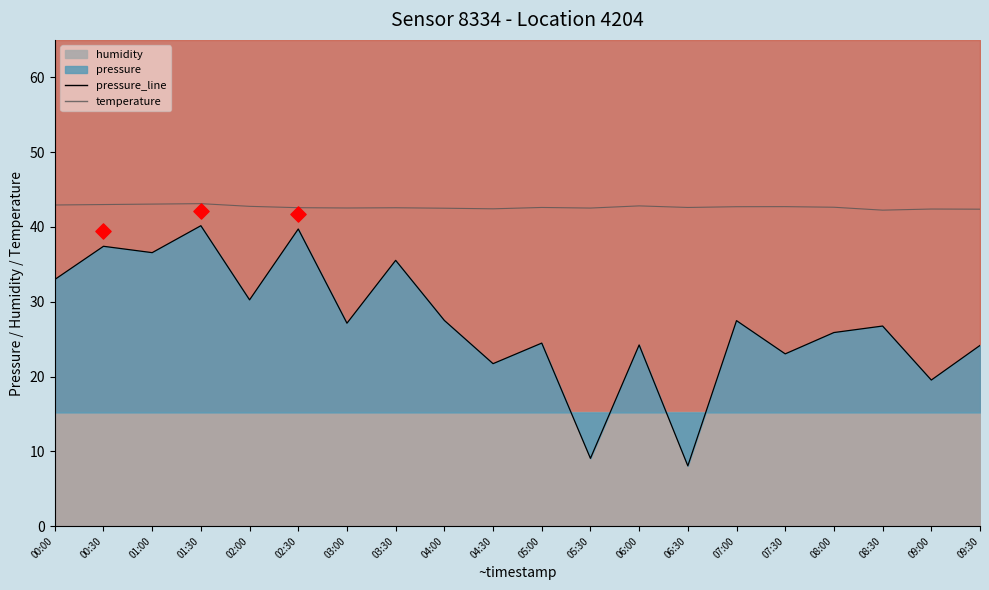

Which series has the largest total across all categories?

temperature